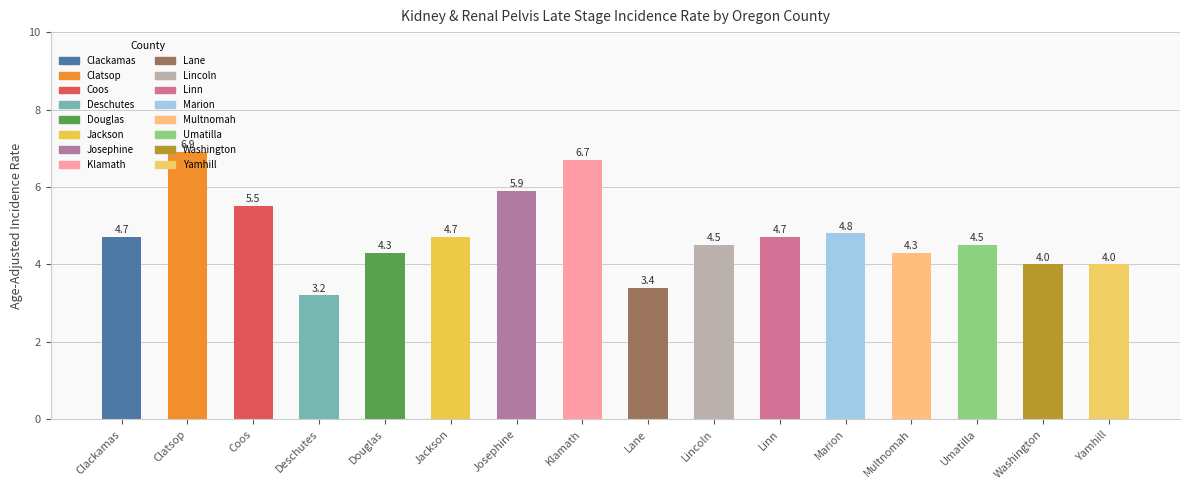

What is the value of the 5th bar from the left?

4.3